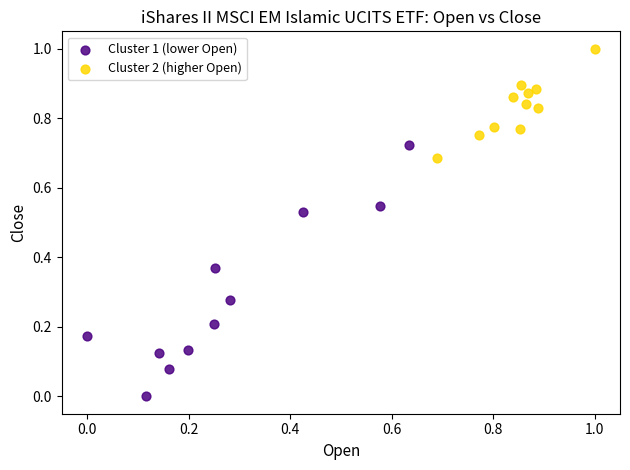

Which series contains the lowest Y value?

Cluster 1 (lower Open)